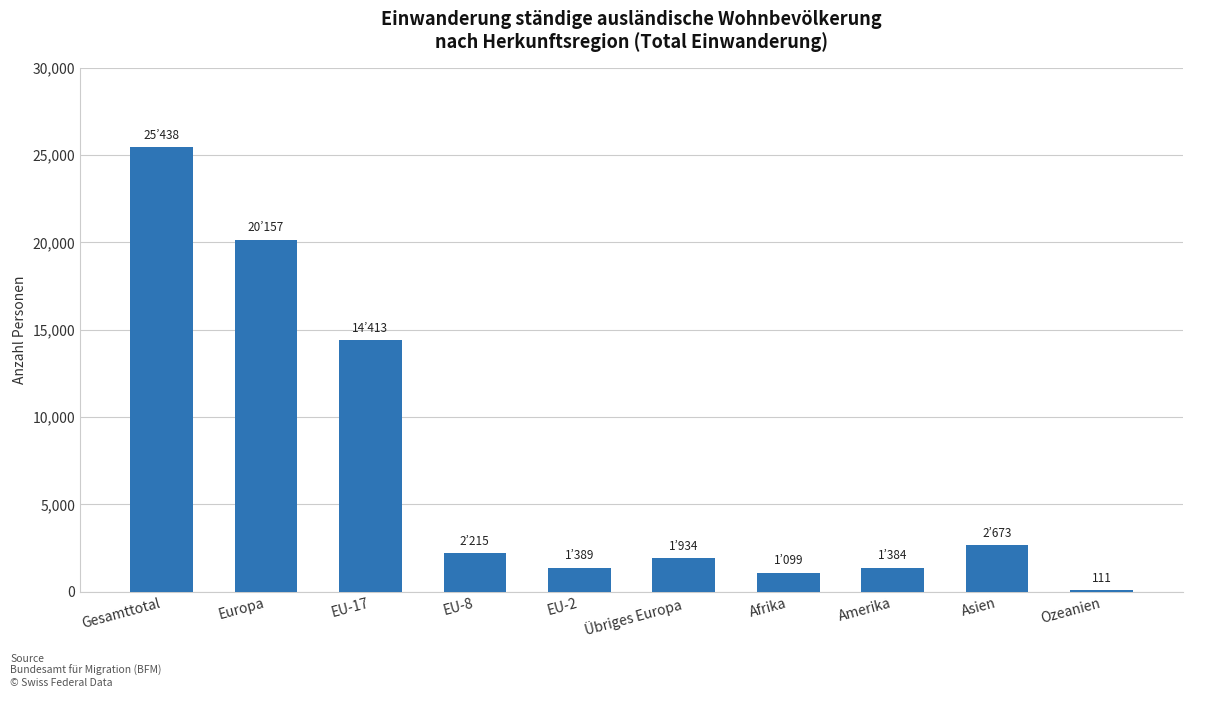

What is the change in value from Übriges Europa to Afrika?

-835